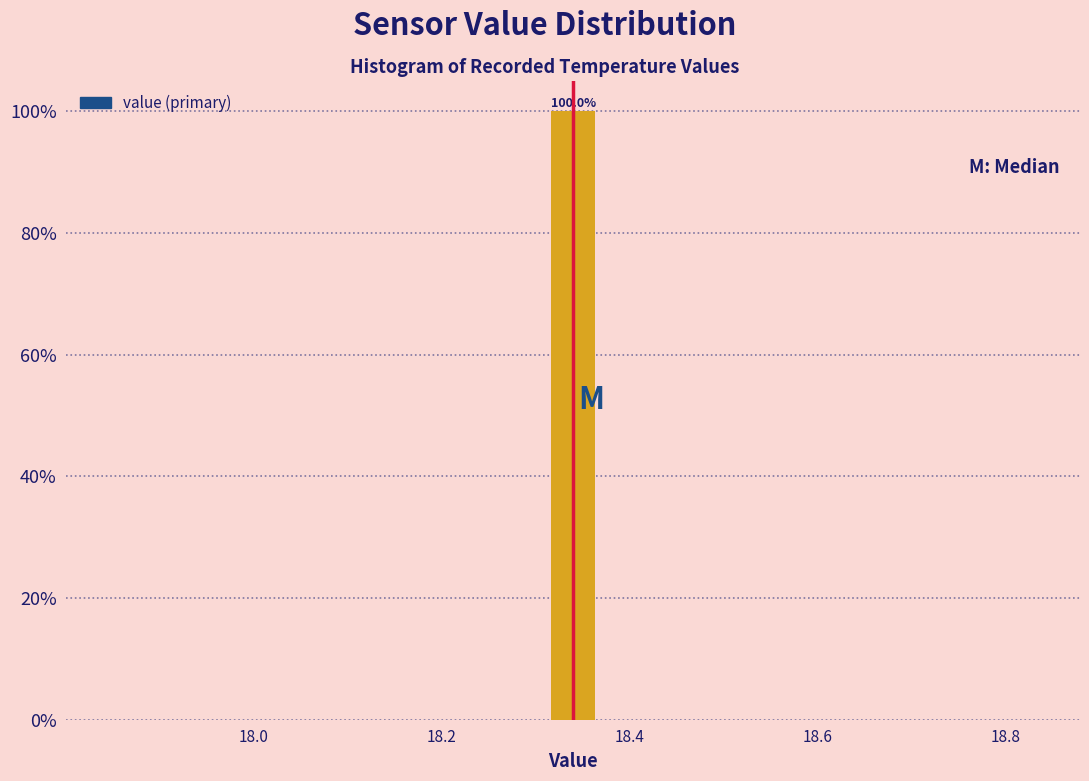

Read against the x-axis, roughly where is the centre of the tallest bar?

18.34